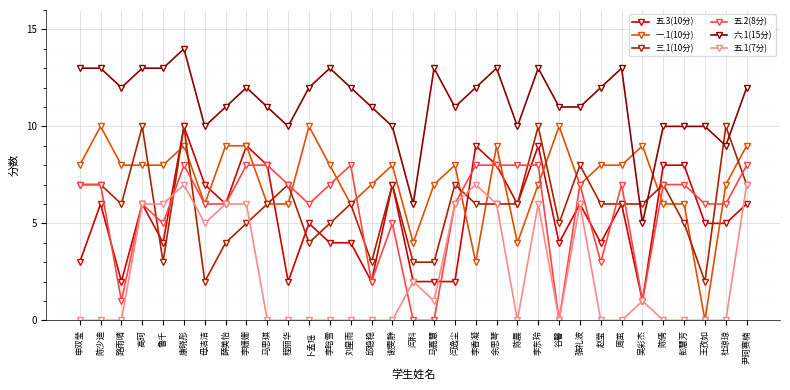

Reading right to left, extract all data points from this chart.

五.3(10分): 尹珂赛楠=6	杜琼琼=5	王孜如=5	彭慧芳=8	陈倩=8	吴彩杰=1	周茁=6	赵莹=4	骆礼波=6	谷馨=4	李东玲=9	陈晨=6	余思琴=8	李香凝=9	闫逸尘=2	马嘉慧=2	闫科=2	谢雯静=7	邱稳稳=2	刘星雨=4	李晗雪=4	卜孟瑶=5	程丽华=2	马思琪=8	李姗姗=9	薛美怡=6	毋洁洁=7	康晓彤=10	鲁千=4	高珂=6	路雨晴=2	陈少迪=6	申双莹=3
一.1(10分): 尹珂赛楠=9	杜琼琼=7	王孜如=0	彭慧芳=6	陈倩=6	吴彩杰=9	周茁=8	赵莹=8	骆礼波=7	谷馨=10	李东玲=7	陈晨=4	余思琴=9	李香凝=3	闫逸尘=8	马嘉慧=7	闫科=4	谢雯静=8	邱稳稳=7	刘星雨=6	李晗雪=8	卜孟瑶=10	程丽华=6	马思琪=6	李姗姗=9	薛美怡=9	毋洁洁=6	康晓彤=9	鲁千=8	高珂=8	路雨晴=8	陈少迪=10	申双莹=8
三.1(10分): 尹珂赛楠=7	杜琼琼=10	王孜如=2	彭慧芳=5	陈倩=7	吴彩杰=6	周茁=6	赵莹=6	骆礼波=8	谷馨=5	李东玲=10	陈晨=6	余思琴=6	李香凝=6	闫逸尘=7	马嘉慧=3	闫科=3	谢雯静=7	邱稳稳=3	刘星雨=6	李晗雪=5	卜孟瑶=4	程丽华=7	马思琪=6	李姗姗=5	薛美怡=4	毋洁洁=2	康晓彤=10	鲁千=3	高珂=10	路雨晴=6	陈少迪=7	申双莹=7
五.2(8分): 尹珂赛楠=8	杜琼琼=6	王孜如=6	彭慧芳=7	陈倩=7	吴彩杰=1	周茁=7	赵莹=3	骆礼波=7	谷馨=0	李东玲=8	陈晨=8	余思琴=8	李香凝=8	闫逸尘=6	马嘉慧=0	闫科=0	谢雯静=5	邱稳稳=2	刘星雨=8	李晗雪=7	卜孟瑶=6	程丽华=7	马思琪=8	李姗姗=8	薛美怡=6	毋洁洁=6	康晓彤=8	鲁千=5	高珂=6	路雨晴=1	陈少迪=7	申双莹=7
六.1(15分): 尹珂赛楠=12	杜琼琼=9	王孜如=10	彭慧芳=10	陈倩=10	吴彩杰=5	周茁=13	赵莹=12	骆礼波=11	谷馨=11	李东玲=13	陈晨=10	余思琴=13	李香凝=12	闫逸尘=11	马嘉慧=13	闫科=6	谢雯静=10	邱稳稳=11	刘星雨=12	李晗雪=13	卜孟瑶=12	程丽华=10	马思琪=11	李姗姗=12	薛美怡=11	毋洁洁=10	康晓彤=14	鲁千=13	高珂=13	路雨晴=12	陈少迪=13	申双莹=13
五.1(7分): 尹珂赛楠=7	杜琼琼=0	王孜如=0	彭慧芳=0	陈倩=0	吴彩杰=1	周茁=0	赵莹=0	骆礼波=6	谷馨=0	李东玲=6	陈晨=0	余思琴=6	李香凝=7	闫逸尘=6	马嘉慧=1	闫科=2	谢雯静=0	邱稳稳=0	刘星雨=0	李晗雪=0	卜孟瑶=0	程丽华=0	马思琪=0	李姗姗=6	薛美怡=6	毋洁洁=5	康晓彤=7	鲁千=6	高珂=6	路雨晴=0	陈少迪=0	申双莹=0